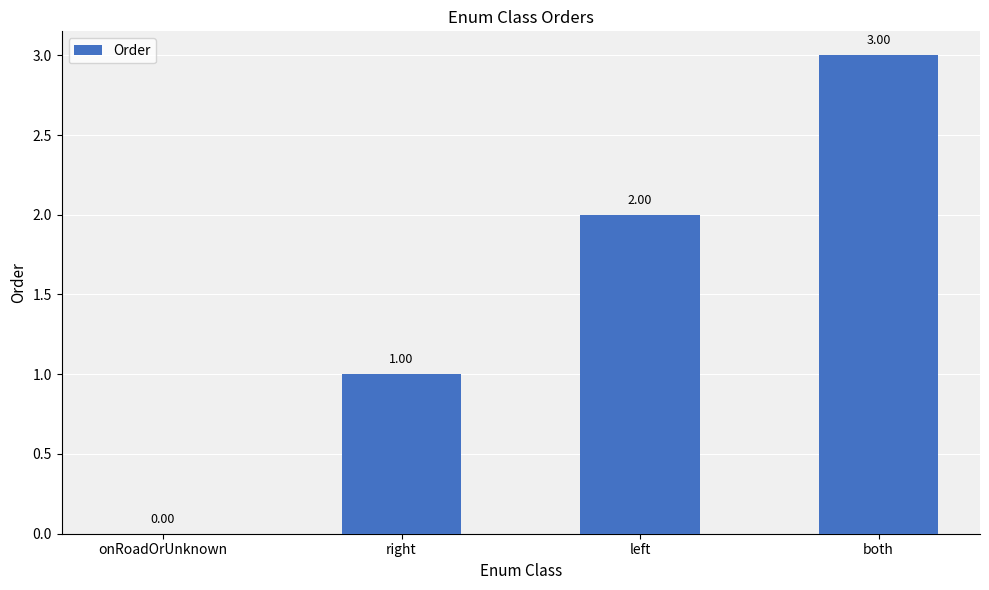

Reading left to right, transcribe all the data shown in this chart.

0	1	2	3